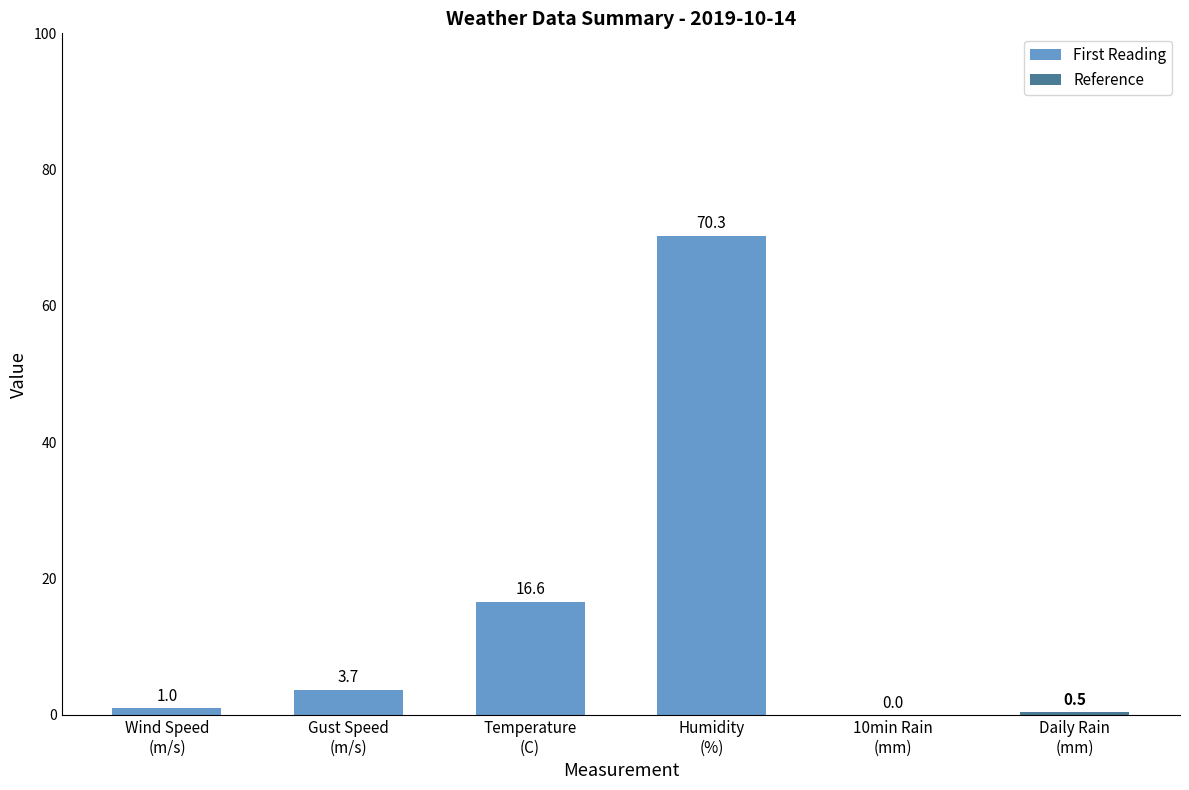

At which label does the data first exceed 3?

Gust Speed
(m/s)